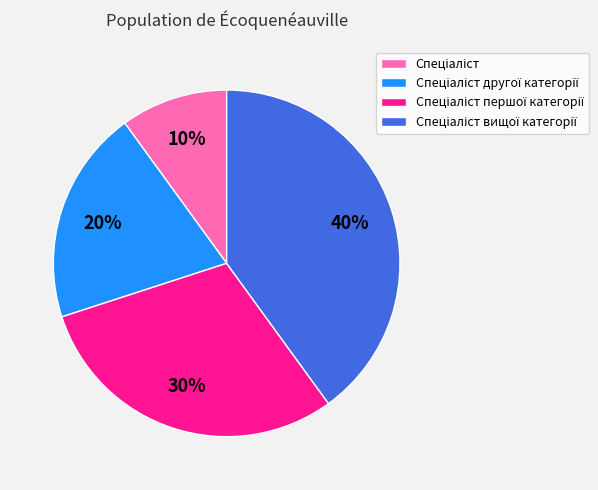

To the nearest percent, what is the difference between the largest and smallest slice percentages?

30%